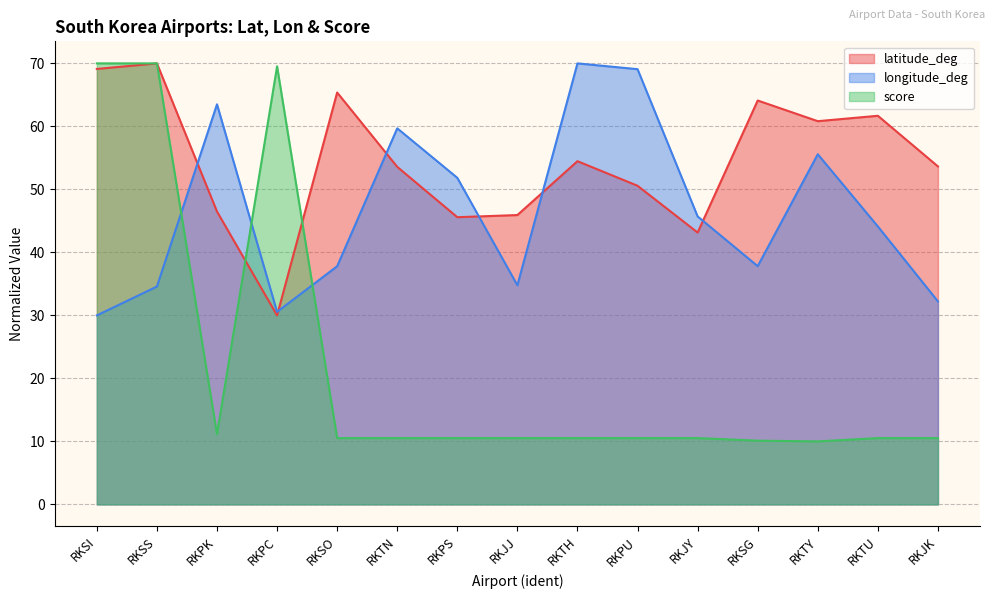

What is the value of the latitude_deg point at the 15th from the left?

53.6